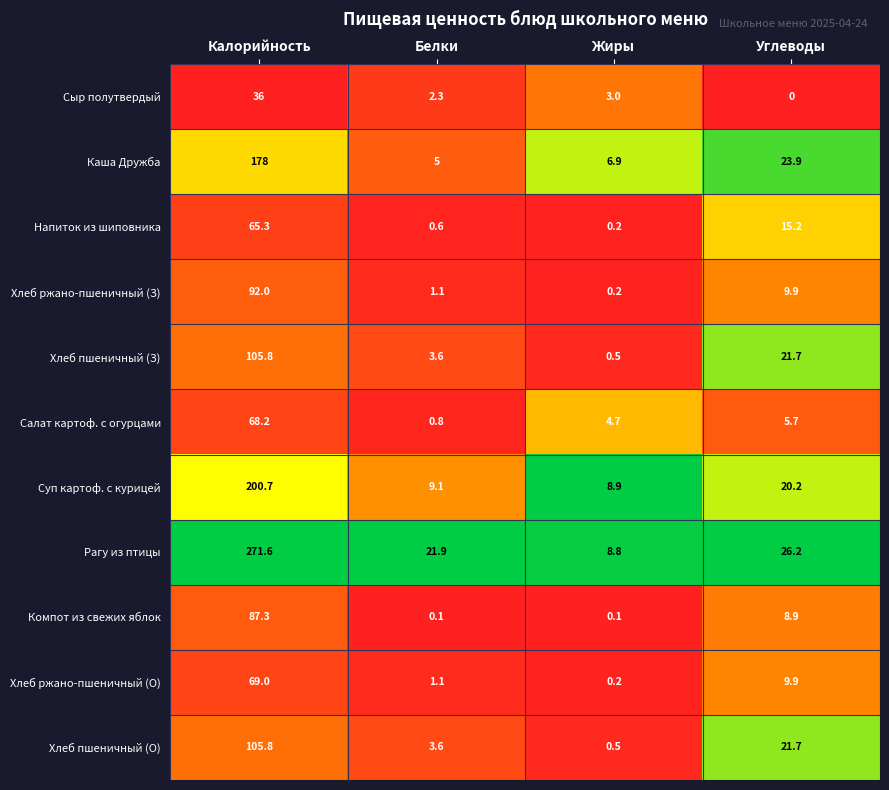

True or false: Сыр полутвердый has a value of 0.0 at Углеводы.

True